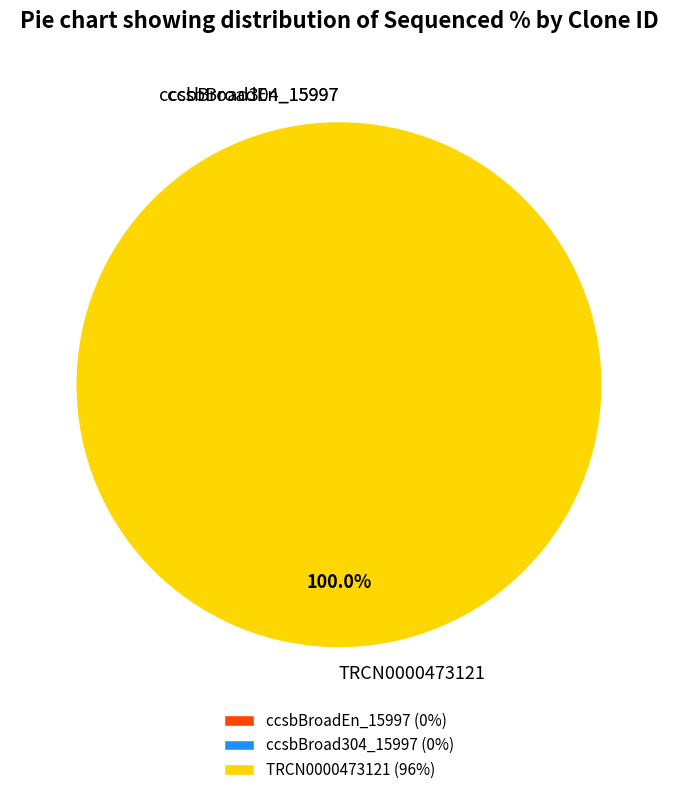

To the nearest percent, what is the difference between the ccsbBroad304_15997 and TRCN0000473121 slice percentages?

100%